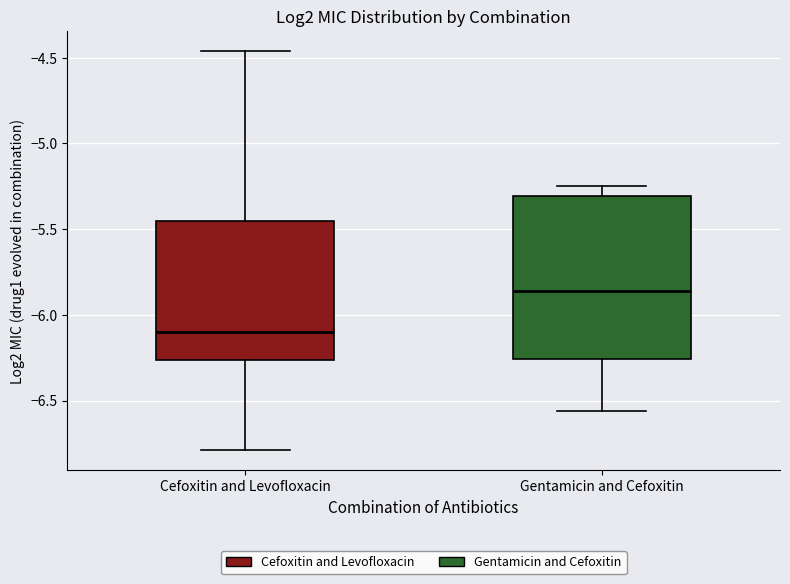

Which box is the tallest, from its lower edge to its upper edge?

Gentamicin and Cefoxitin